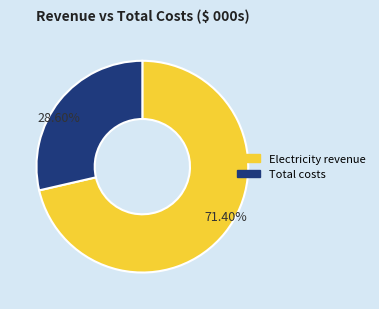

Is there a majority slice in this chart?

Yes